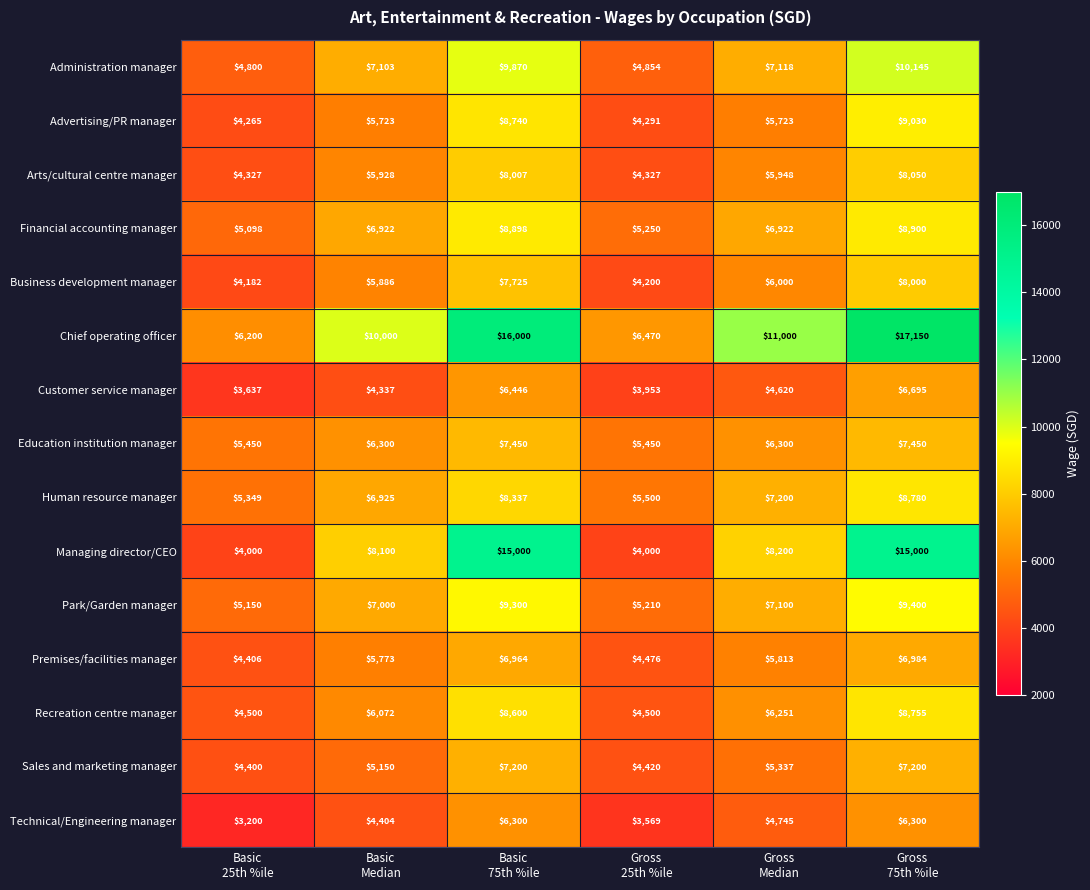

List the series in order of their peak value, lowest first.

Technical/Engineering manager, Customer service manager, Premises/facilities manager, Sales and marketing manager, Education institution manager, Business development manager, Arts/cultural centre manager, Recreation centre manager, Human resource manager, Financial accounting manager, Advertising/PR manager, Park/Garden manager, Administration manager, Managing director/CEO, Chief operating officer